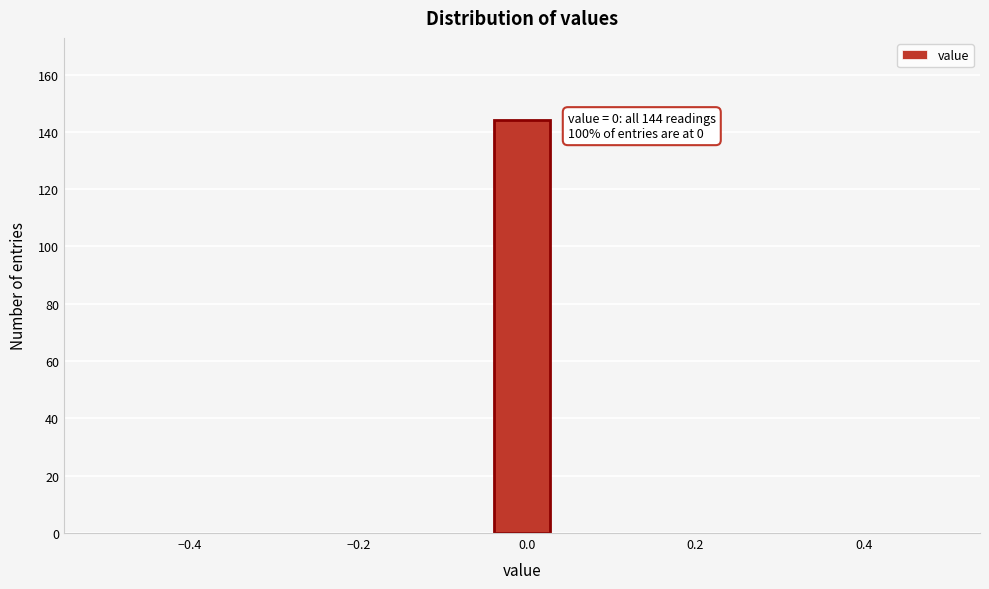

Around what value on the x-axis is the tallest bar? Give the approximate position of its centre, as read against the axis.

0.00